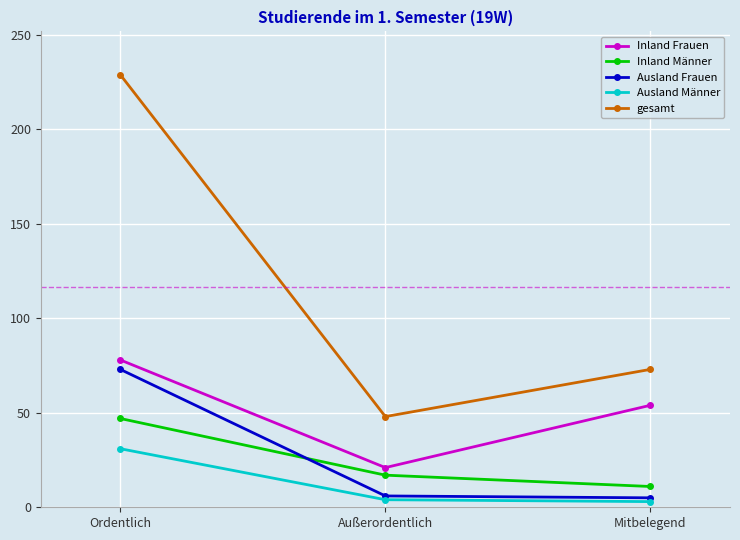

What is the difference between the Inland Männer values at Außerordentlich and Mitbelegend?

6